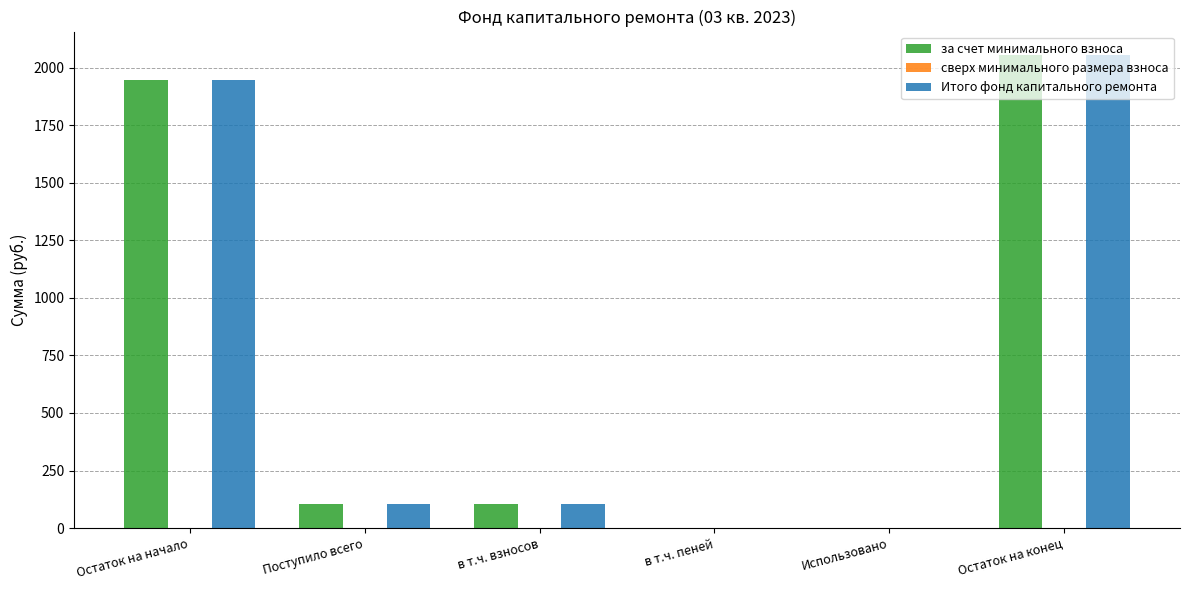

True or false: за счет минимального взноса has a value of 2980.6 at Остаток на конец.

False